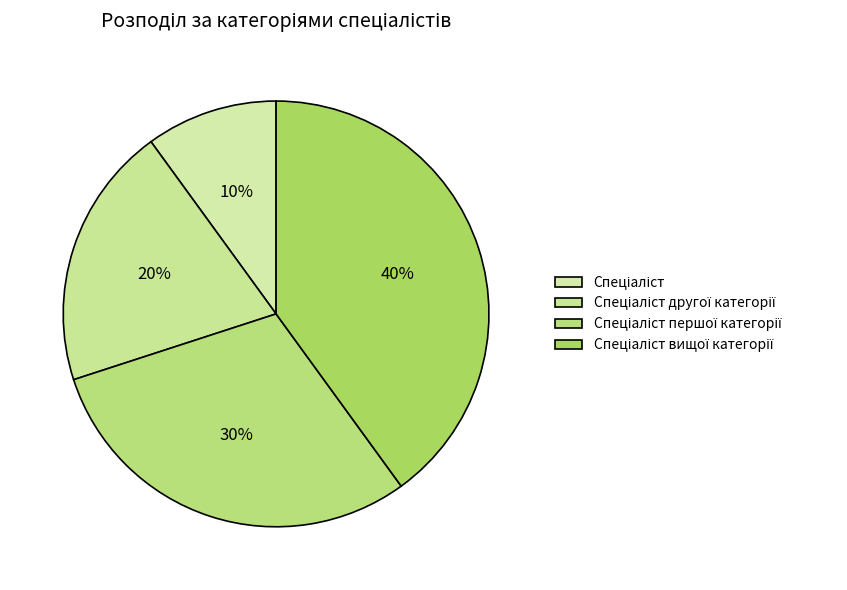

How many segments does this pie chart have?

4